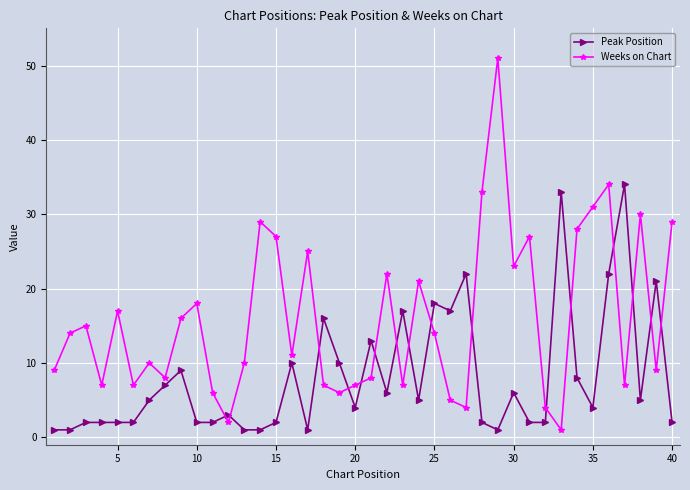

Which series has the widest spread of values?

Weeks on Chart